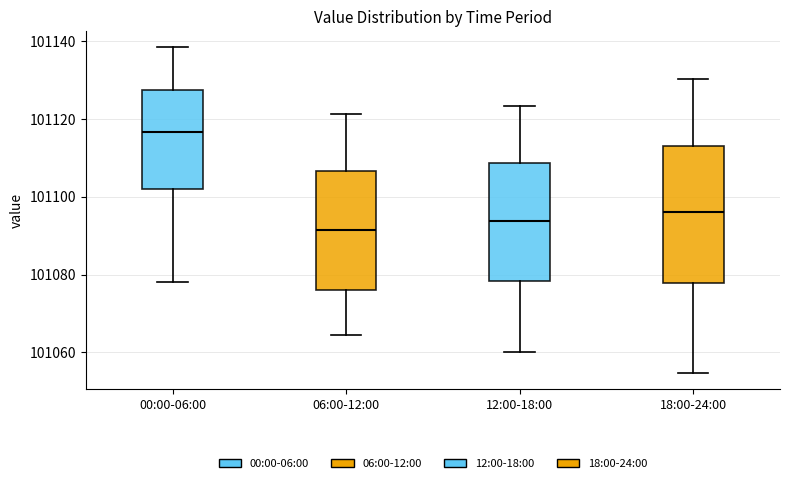

Reading left to right, read every box against the y-axis: the position of its median line, the range the box covers, and the ends of its whiskers. The values are not printed on the chart, so give them approximately, as read against the axis.

00:00-06:00: median 101116, box 101102 to 101128, whiskers 101078 to 101138
06:00-12:00: median 101092, box 101076 to 101106, whiskers 101064 to 101122
12:00-18:00: median 101094, box 101078 to 101108, whiskers 101060 to 101124
18:00-24:00: median 101096, box 101078 to 101112, whiskers 101054 to 101130